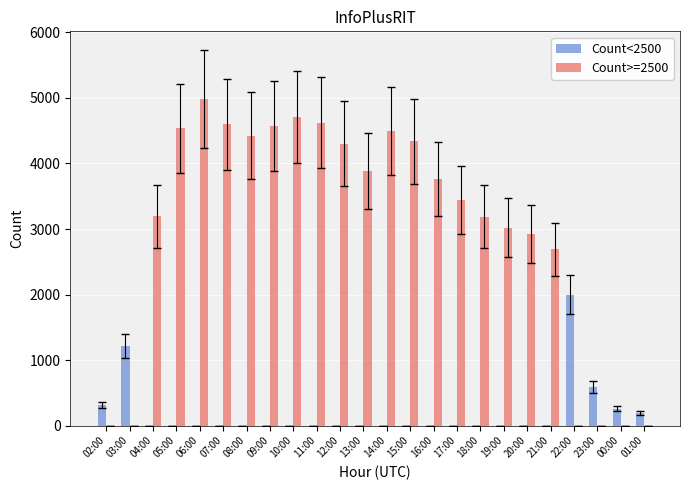

What is the maximum value shown in the chart?

4983